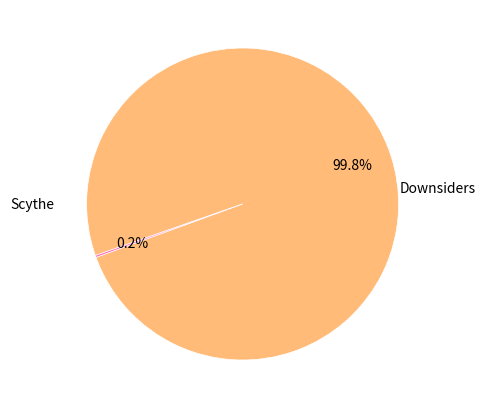

Does any single category account for the majority?

Yes